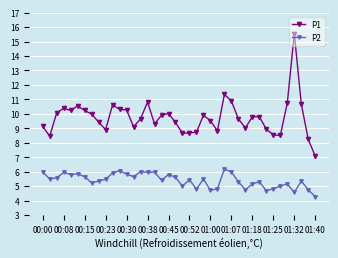

How many distinct data groups are displayed?

2